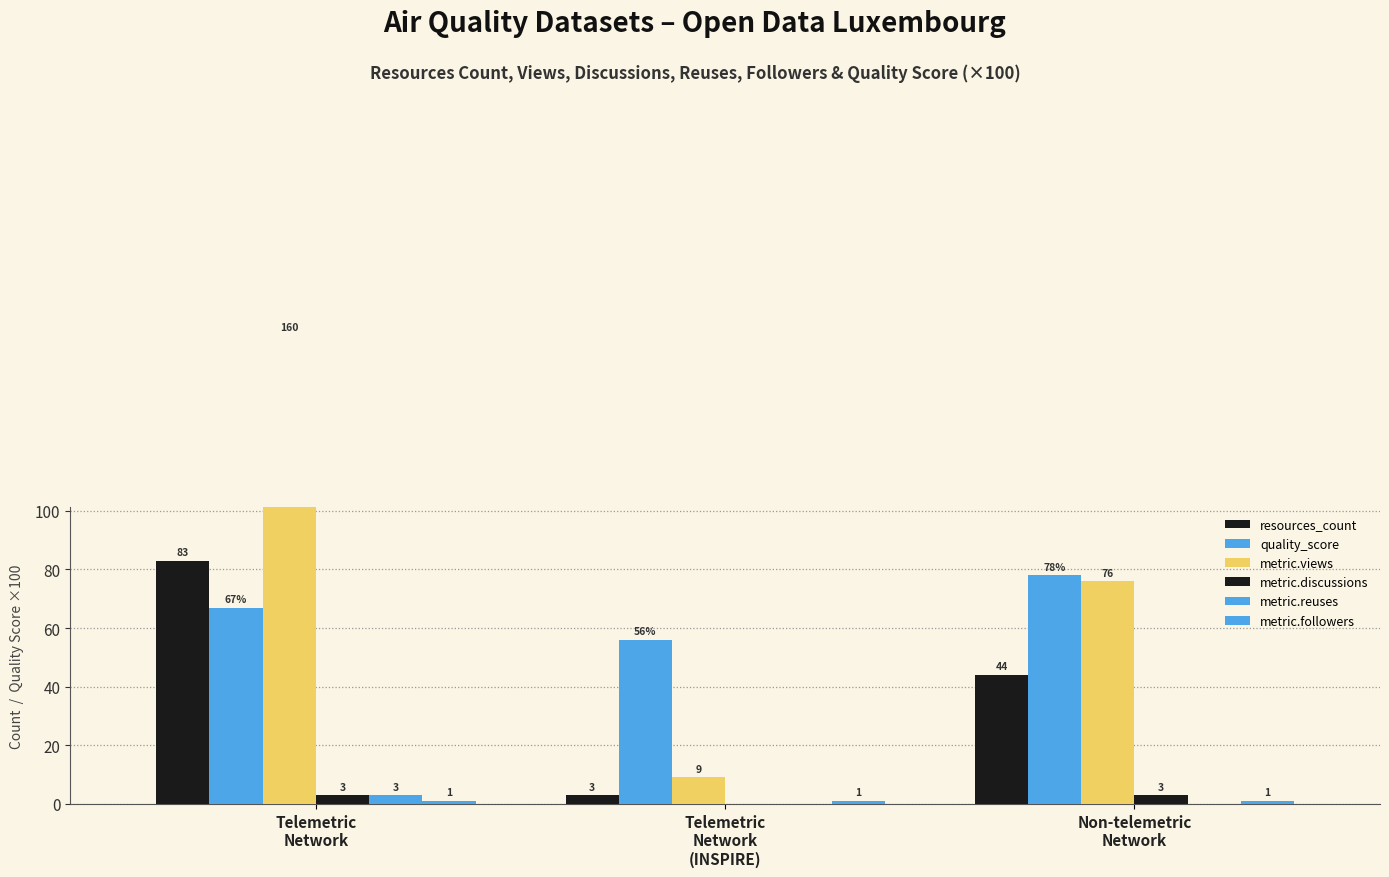

True or false: metric.discussions has a value of 1.8 at Telemetric
Network
(INSPIRE).

False